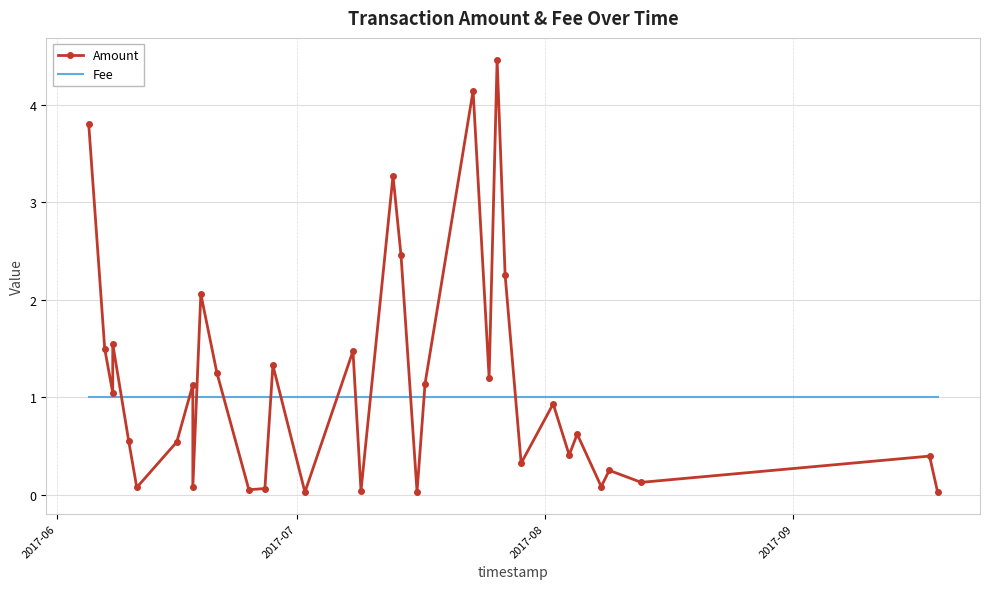

Is this an area chart (filled region under the line)?

No